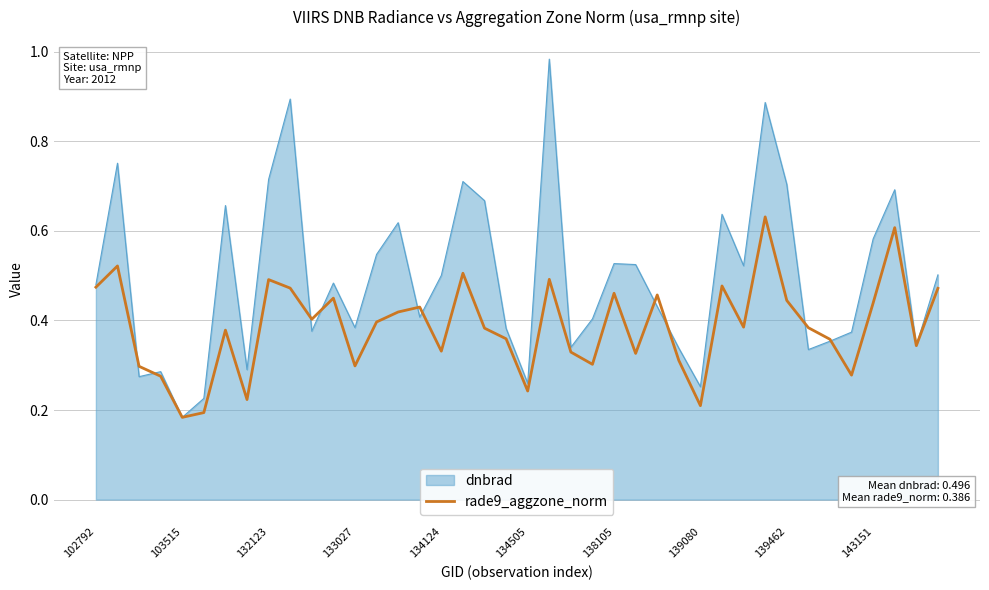

Which series has the widest spread of values?

dnbrad